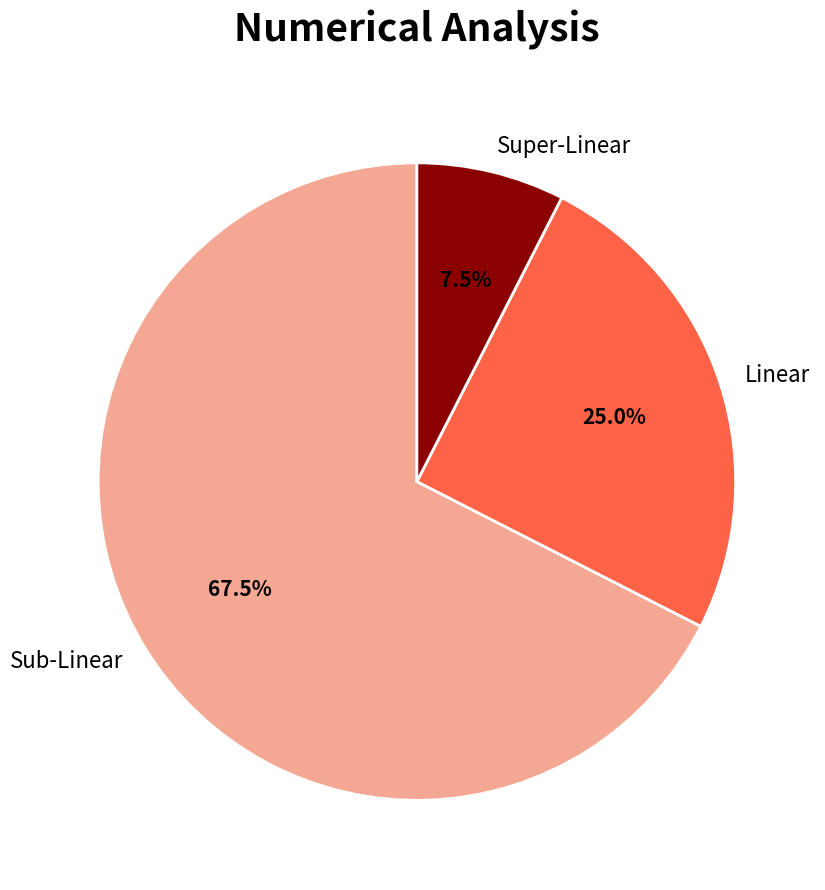

What is the largest slice in the pie chart?

Sub-Linear